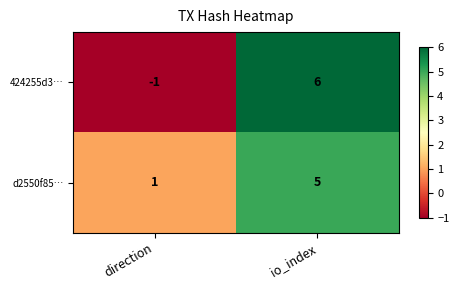

At io_index, list the series in order from smallest to largest.

d2550f85…, 424255d3…